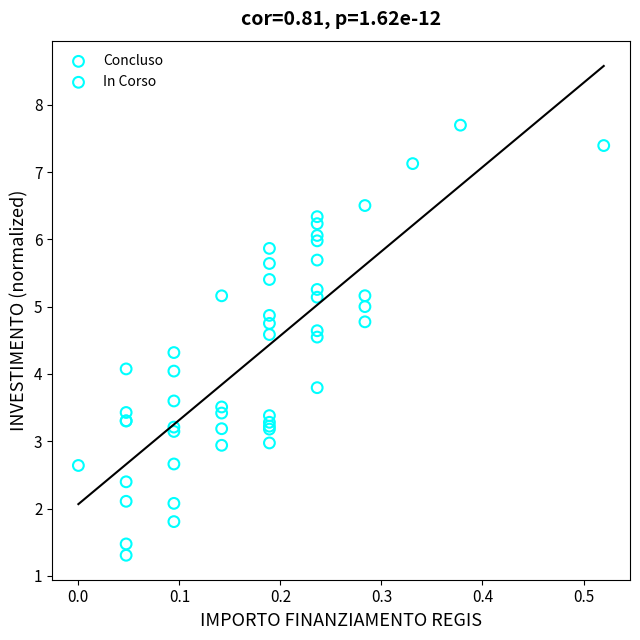

What are all the series names shown in the legend?

Concluso, In Corso